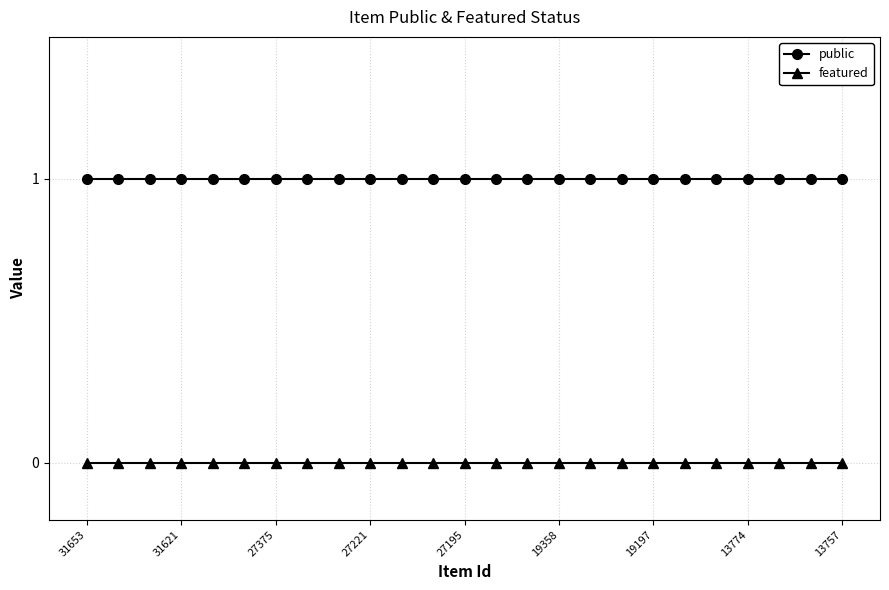

What are all the series names shown in the legend?

public, featured